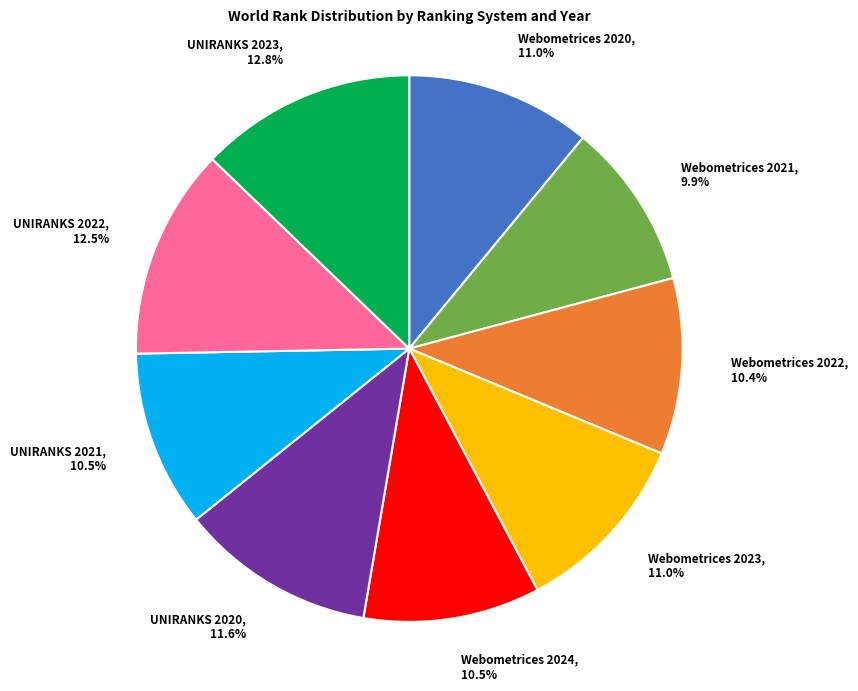

True or false: UNIRANKS 2022 accounts for 1% of the total.

False